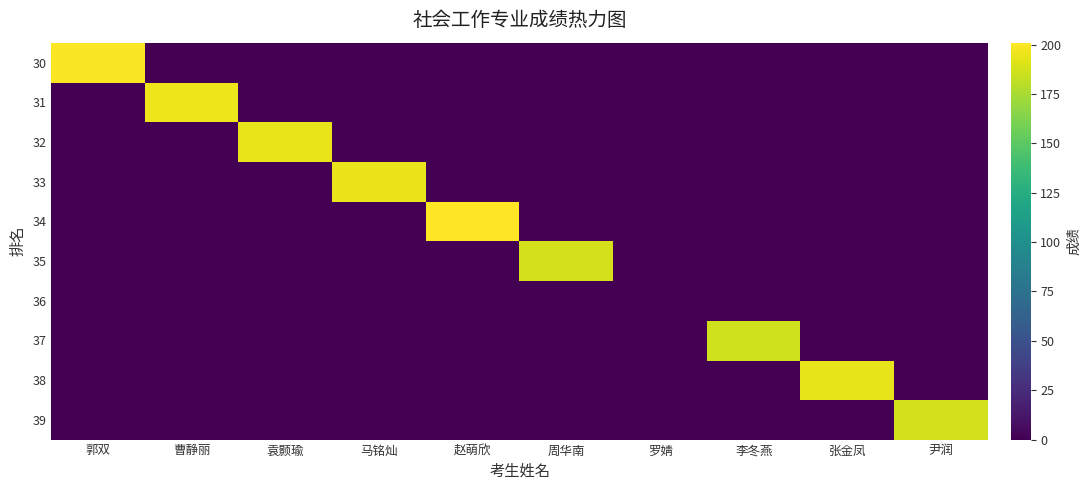

What is the greatest value displayed?

201.0